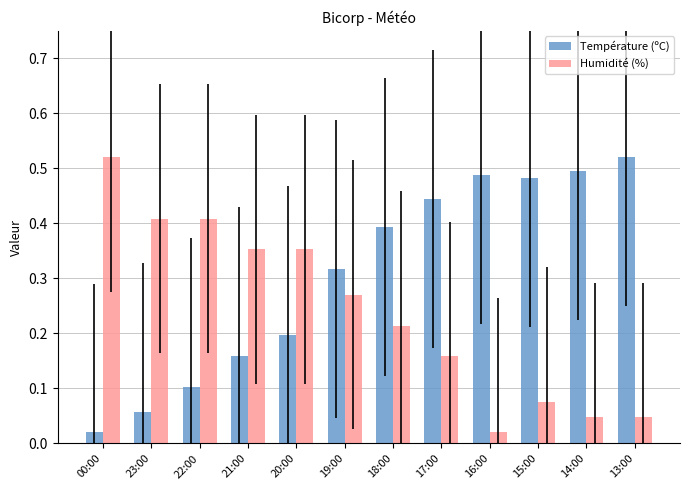

What is the sum of all Température (ºC) values?

3.7